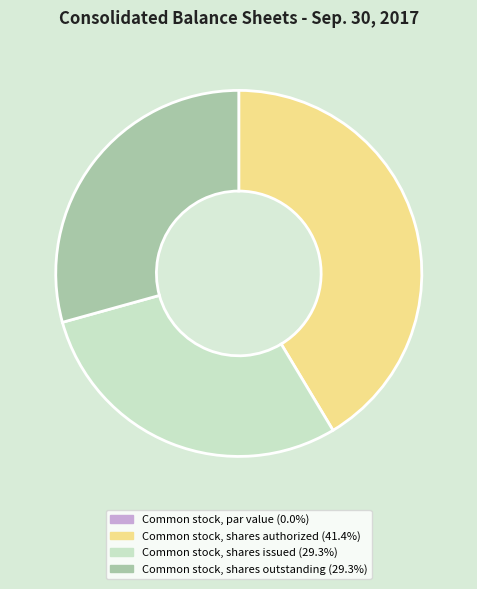

Approximately how many times larger is the value at Common stock, shares issued compared to Common stock, shares authorized?

0.7